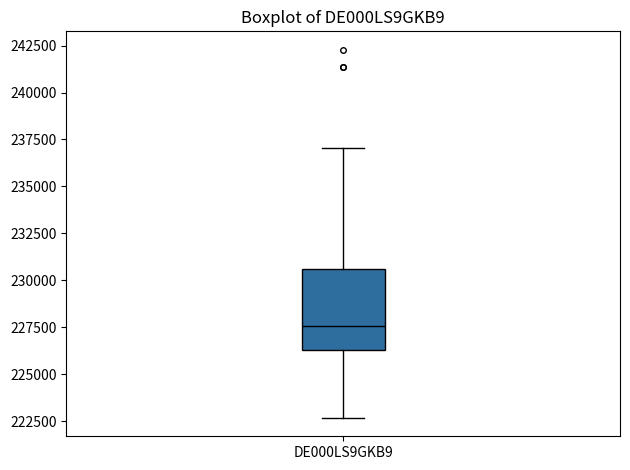

Transcribe this box plot: give where the median line is, the range the box spans, and where the two whiskers end, as read against the y-axis. The values are not printed on the chart, so give them approximately, as read against the axis.

median 227500, box 226500 to 230500, whiskers 222500 to 237000